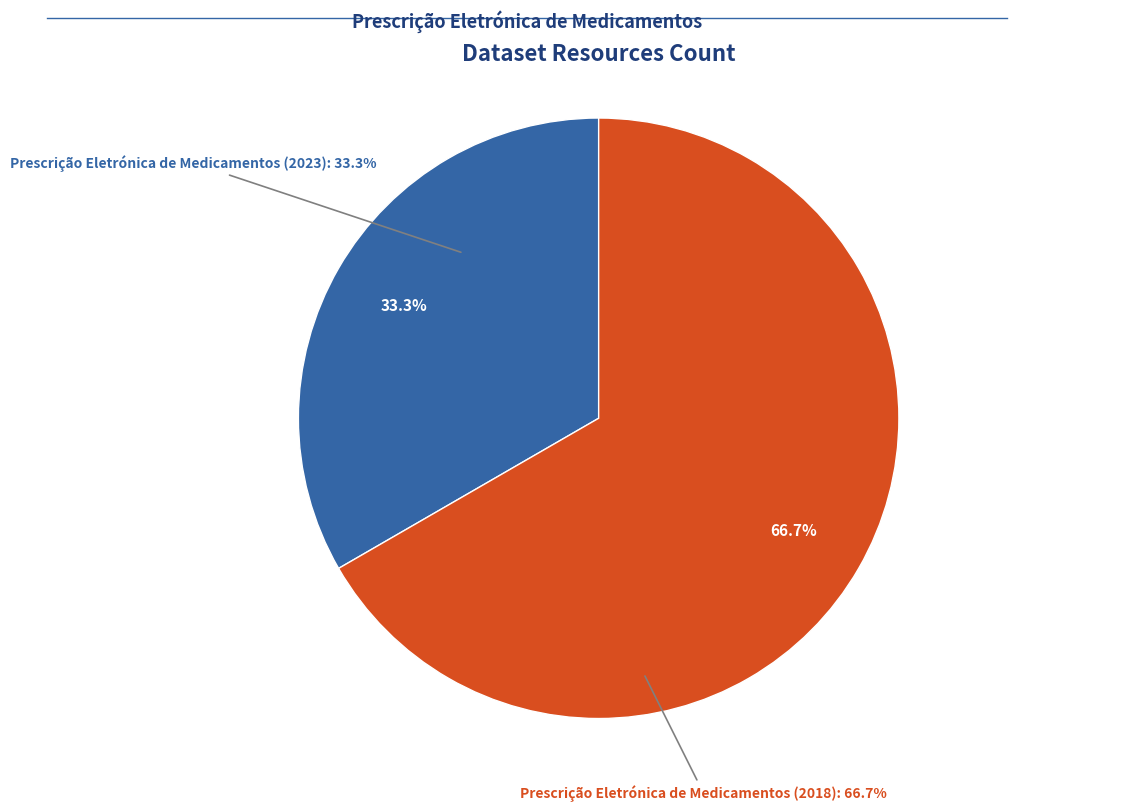

How many slices are in this pie chart?

2